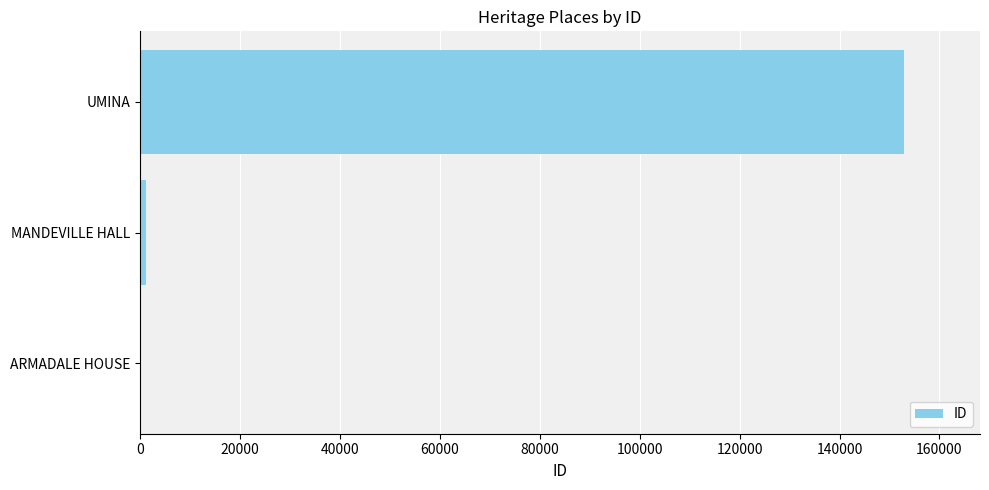

The chart shows a value of 152824 at UMINA. True or false?

True